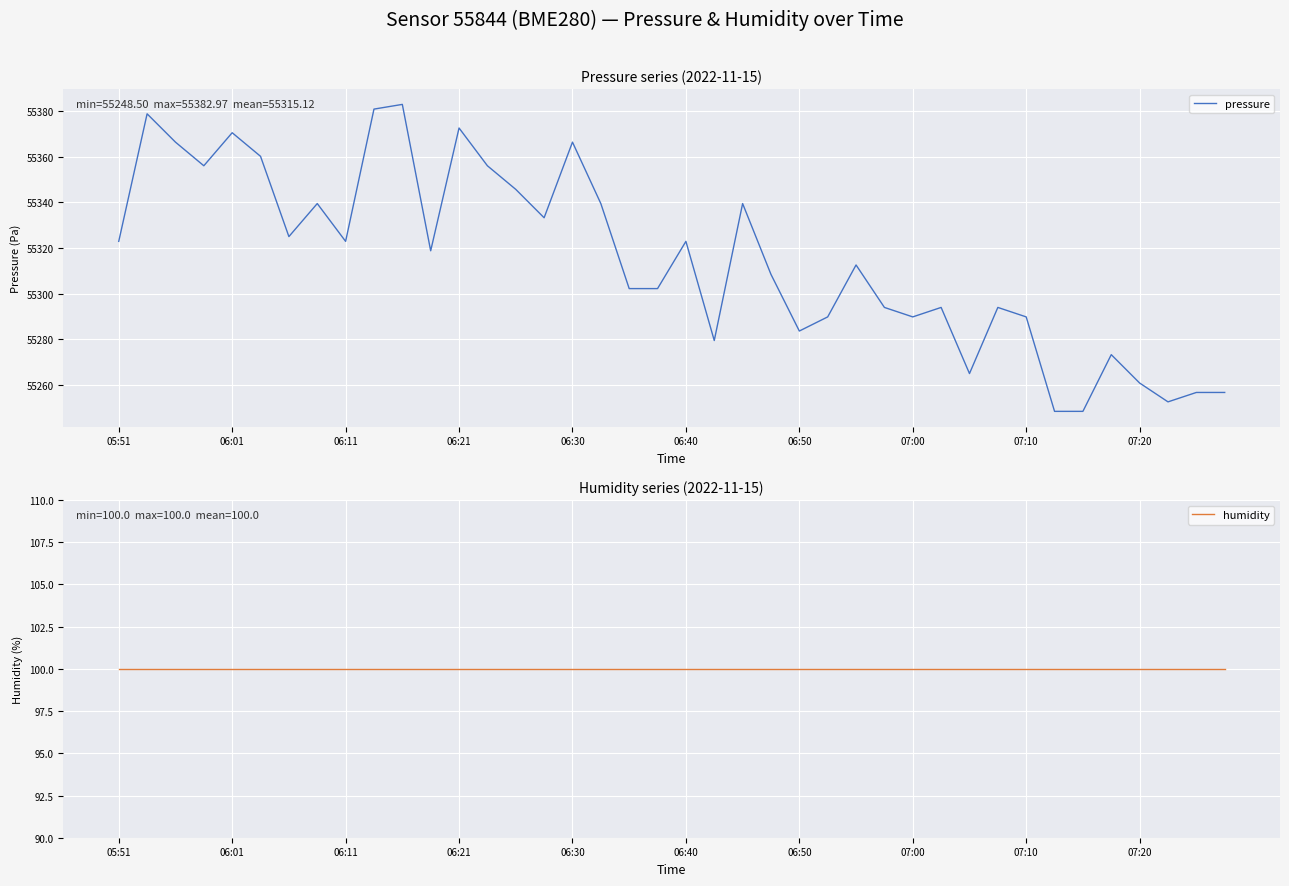

The pressure series shows 55366.4 at 06:30. True or false?

True